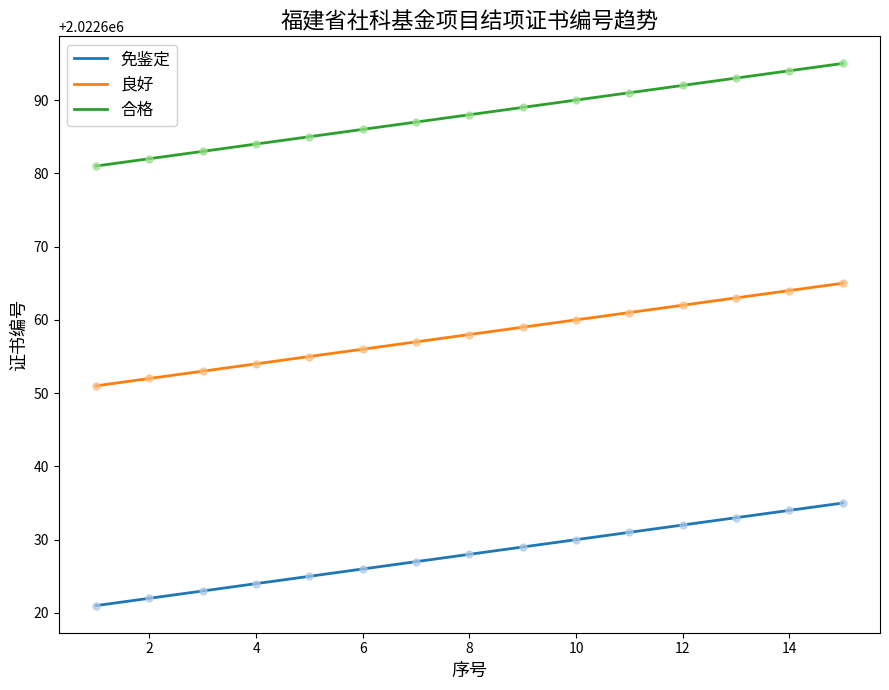

True or false: 免鉴定 and 合格 intersect in this chart.

False